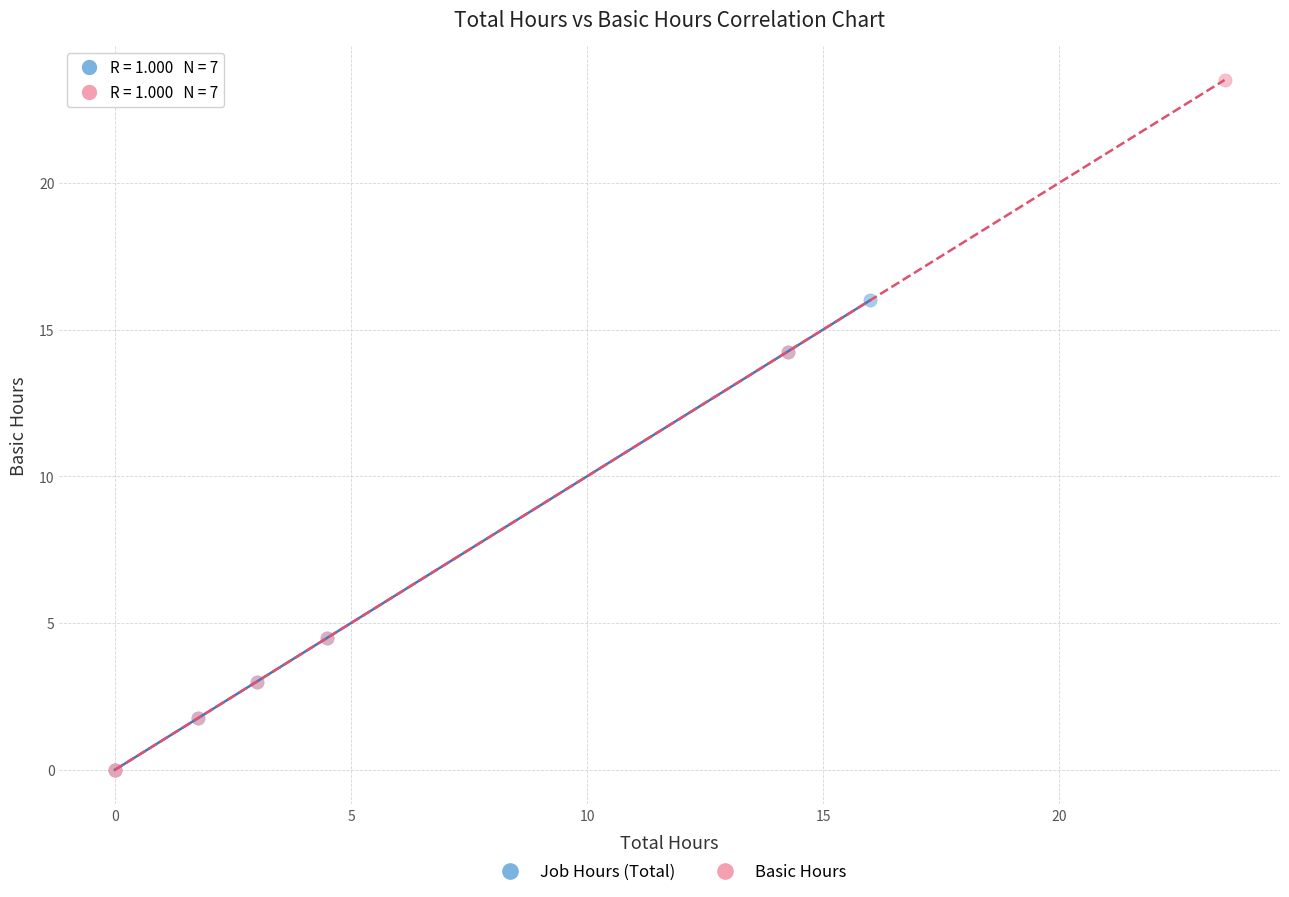

Which series has the widest spread of Y values?

Basic Hours